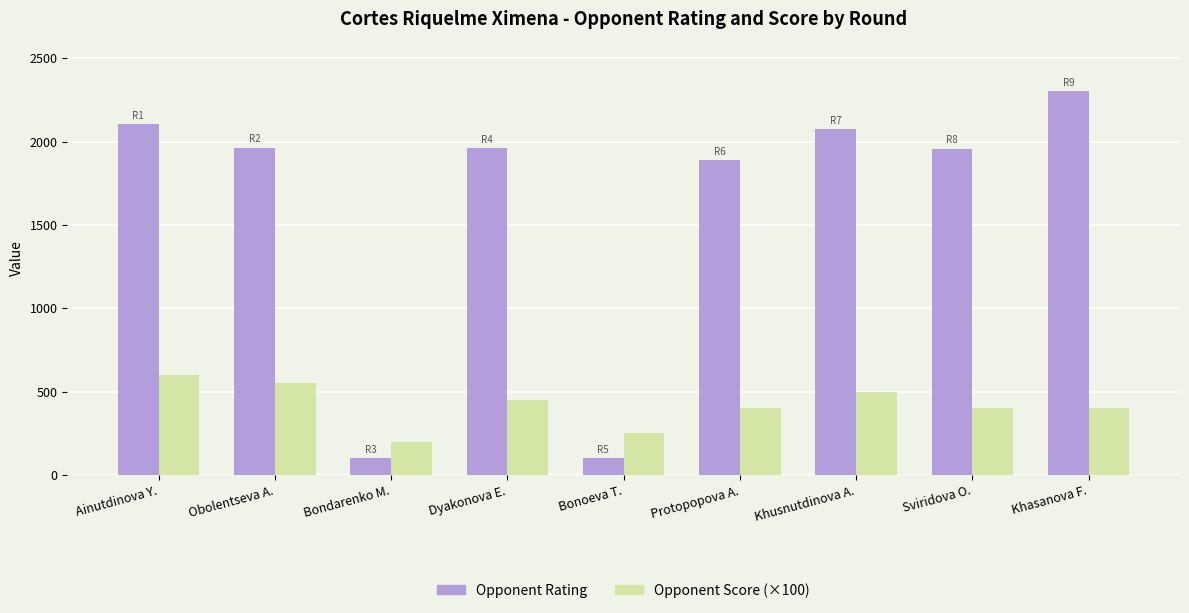

At how many categories does at least one series exceed 1030?

7